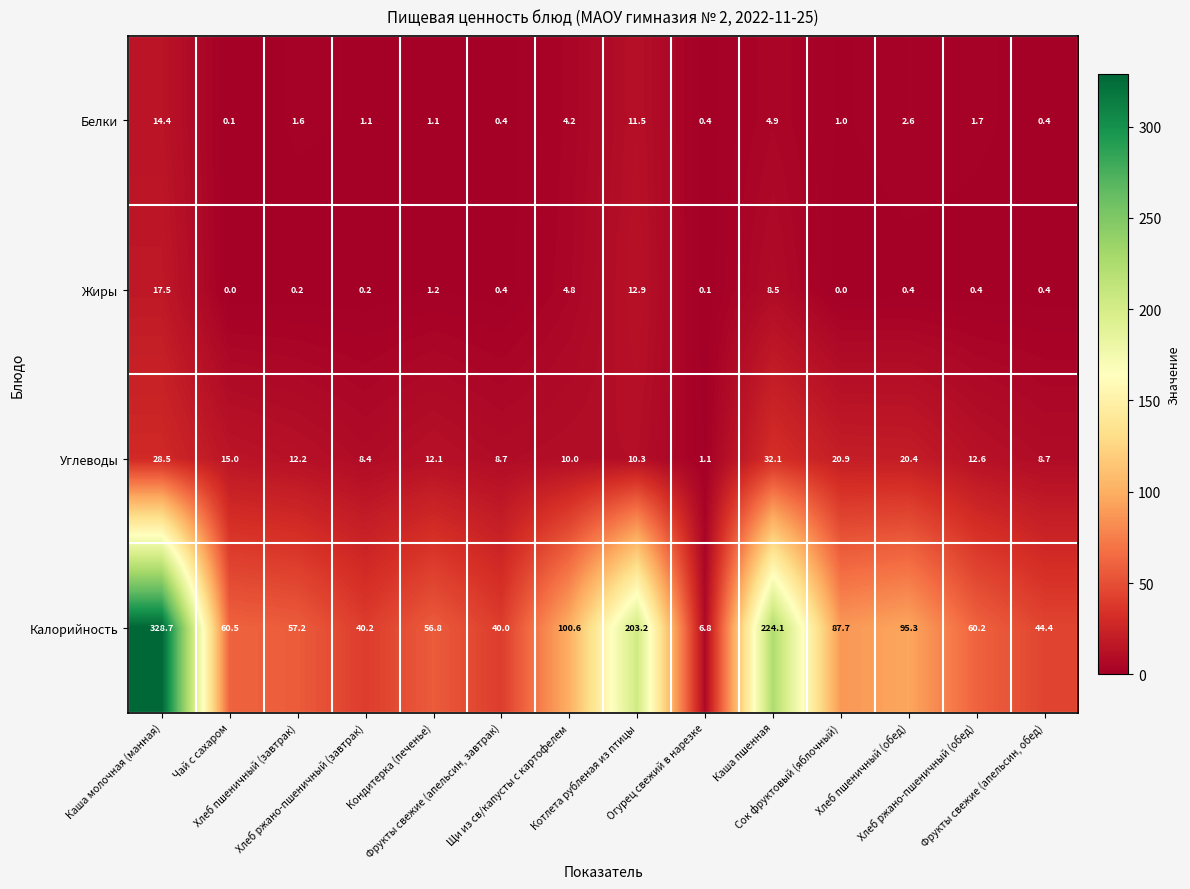

What is the greatest value displayed?

328.7